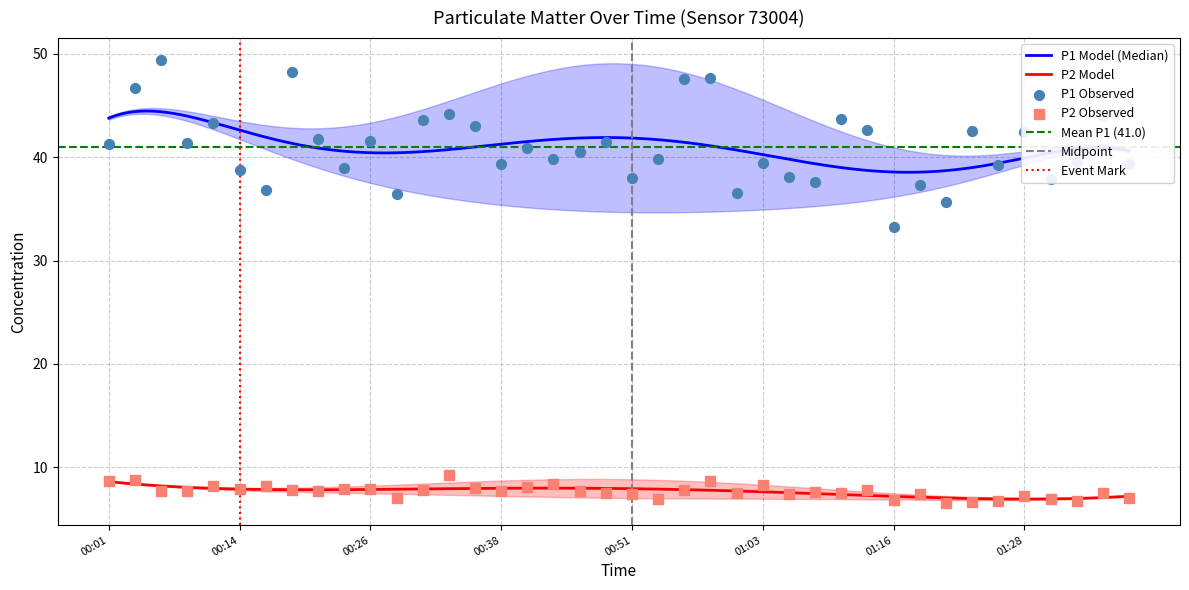

At which category is the sum across all series the highest?

00:06